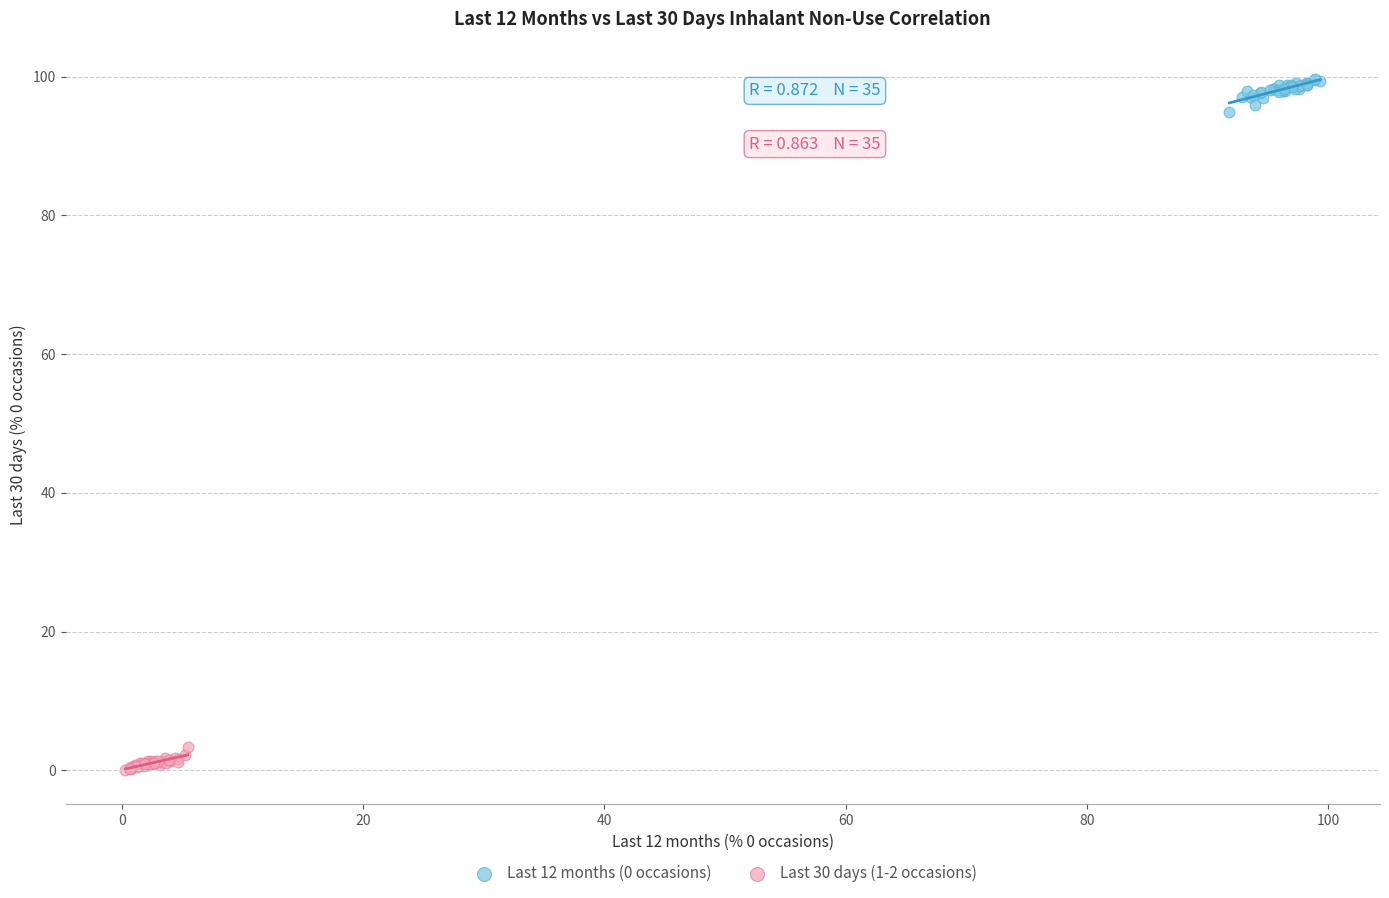

Which series contains the lowest Y value?

Last 30 days (1-2 occasions)